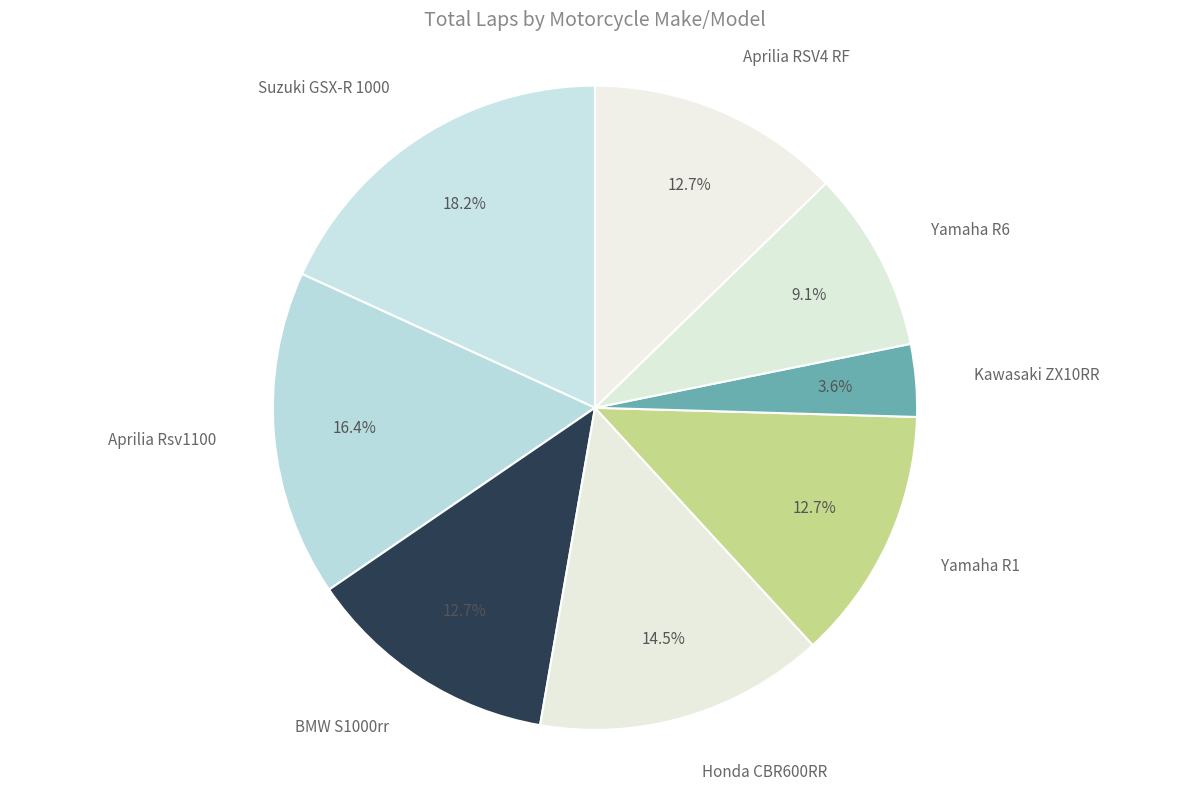

What percentage is NOT represented by Aprilia Rsv1100?

83.6%